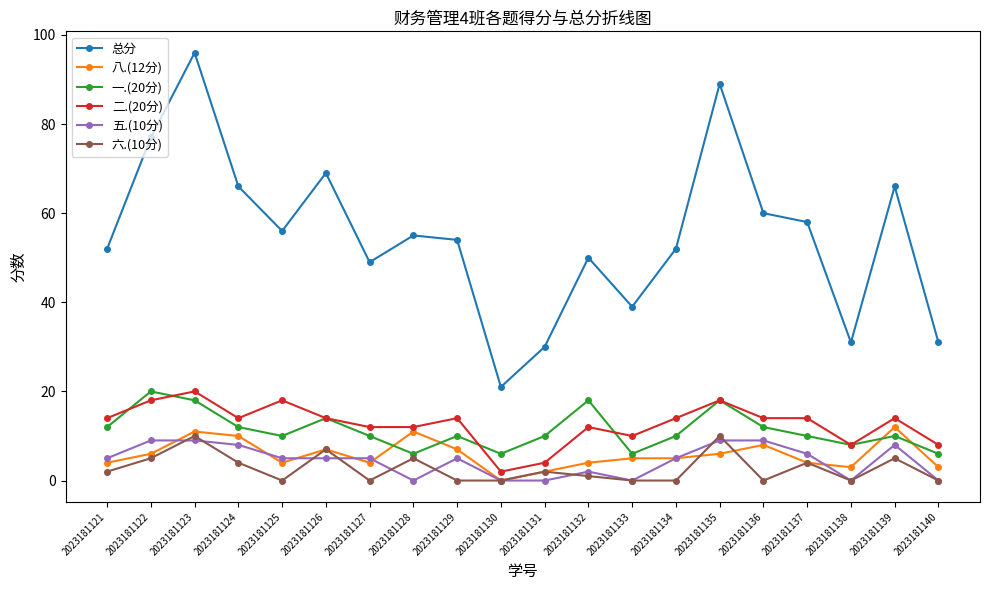

How many 一.(20分) values are between 10 and 14?

11